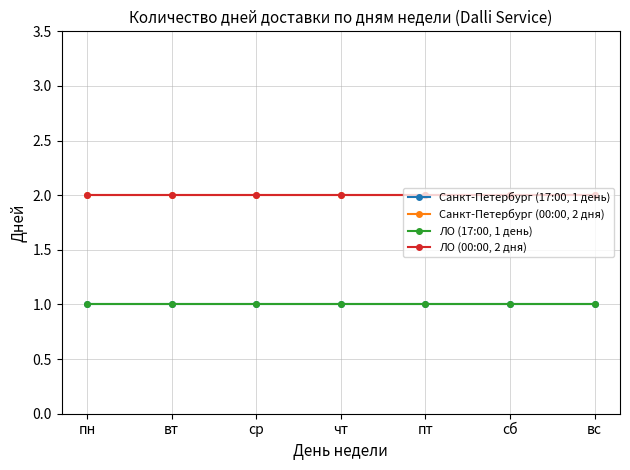

What is the value of the ЛО (00:00, 2 дня) point at the 4th from the left?

2